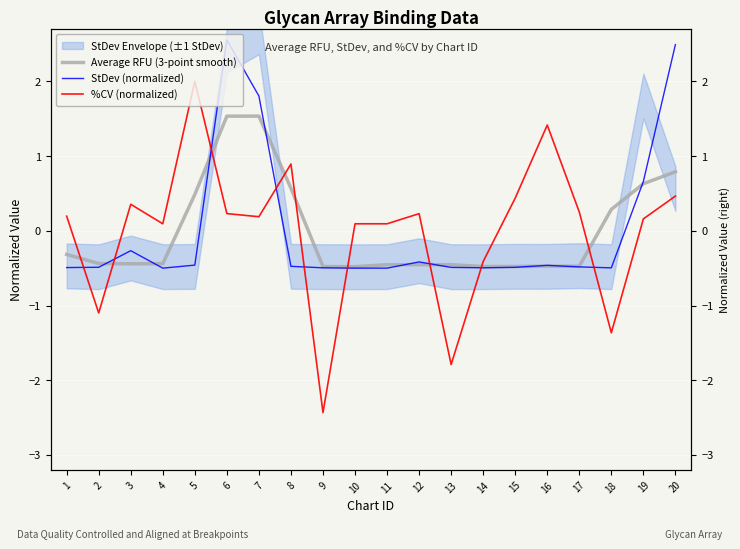

What is the value of the %CV (normalized) point at the 12th from the left?

0.2